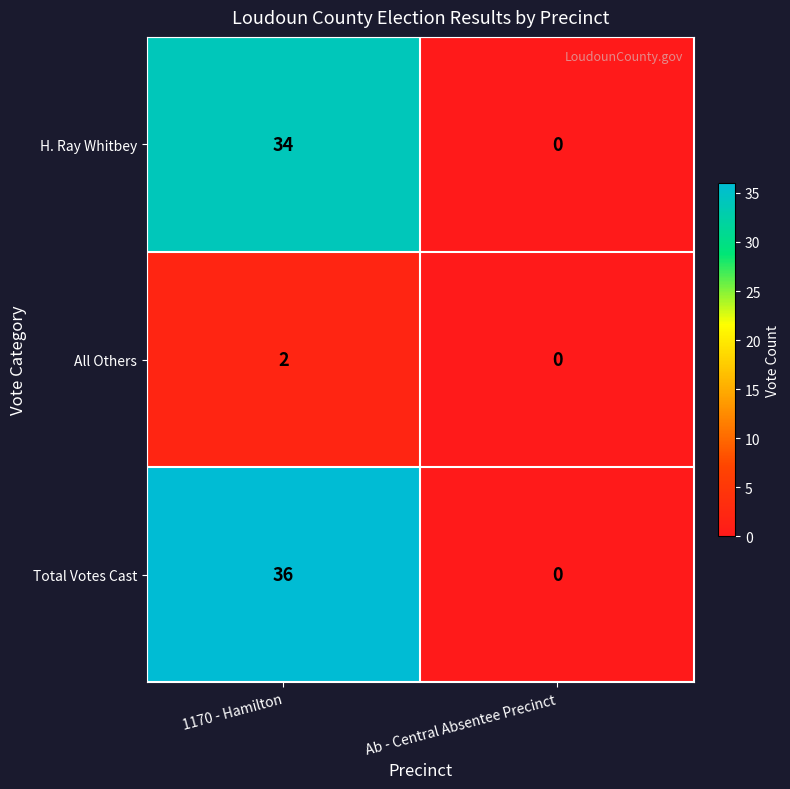

What is the difference between the H. Ray Whitbey values at 1170 - Hamilton and Ab - Central Absentee Precinct?

34